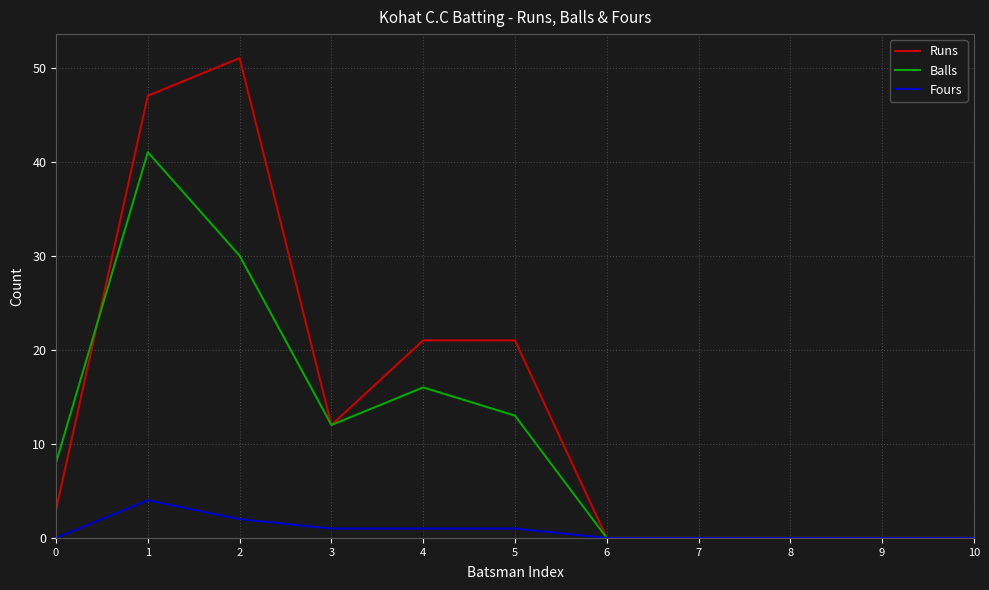

Which series has the largest total across all categories?

Runs